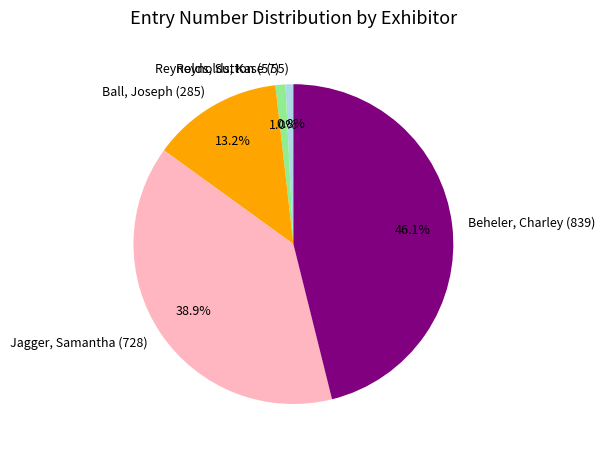

Rank the categories by value from lowest to highest.

Reynolds, Kase (55), Reynolds, Sutton (57), Ball, Joseph (285), Jagger, Samantha (728), Beheler, Charley (839)